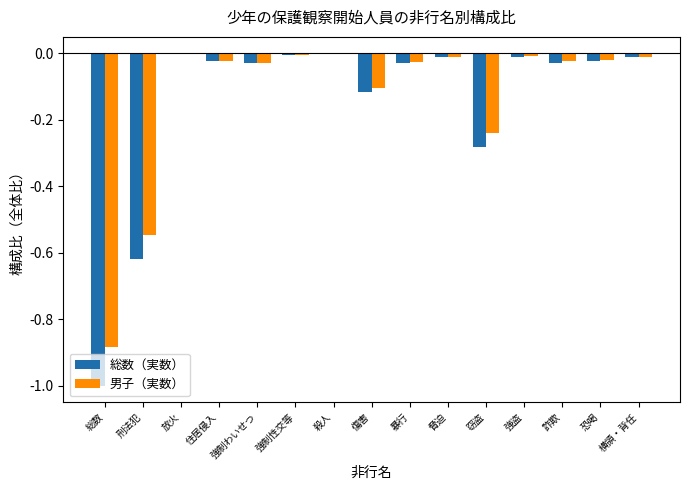

Which series changed the most between 刑法犯 and 強制性交等?

総数（実数）